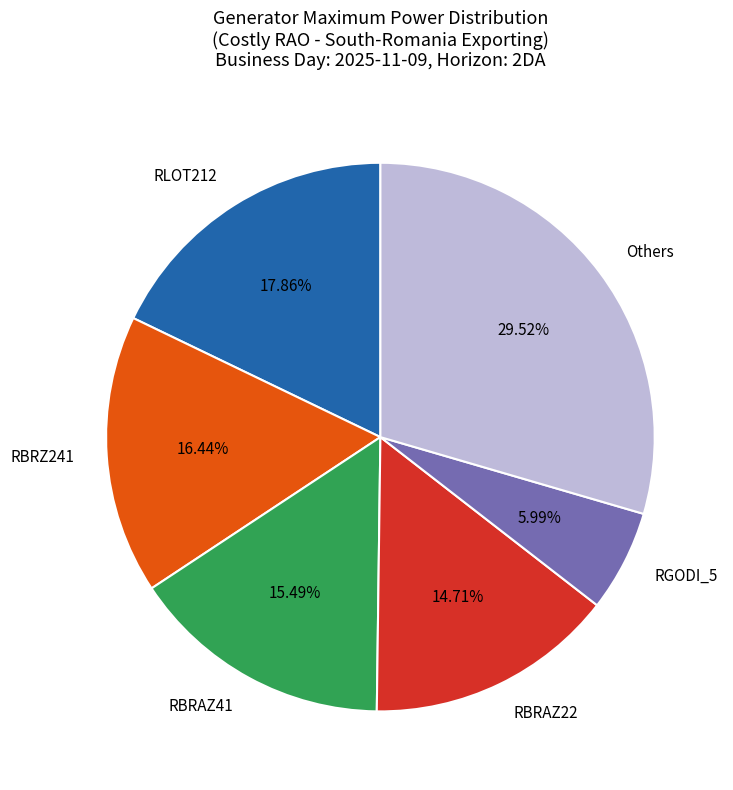

Between RLOT212 and RBRAZ22, which is larger?

RLOT212